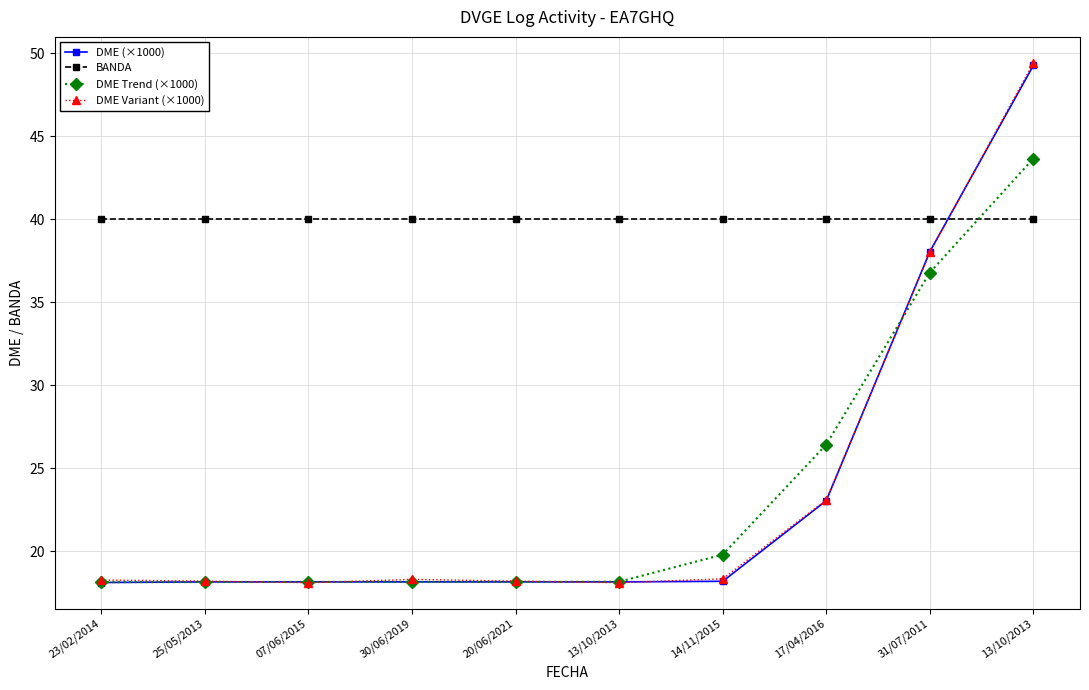

How many distinct data groups are displayed?

4